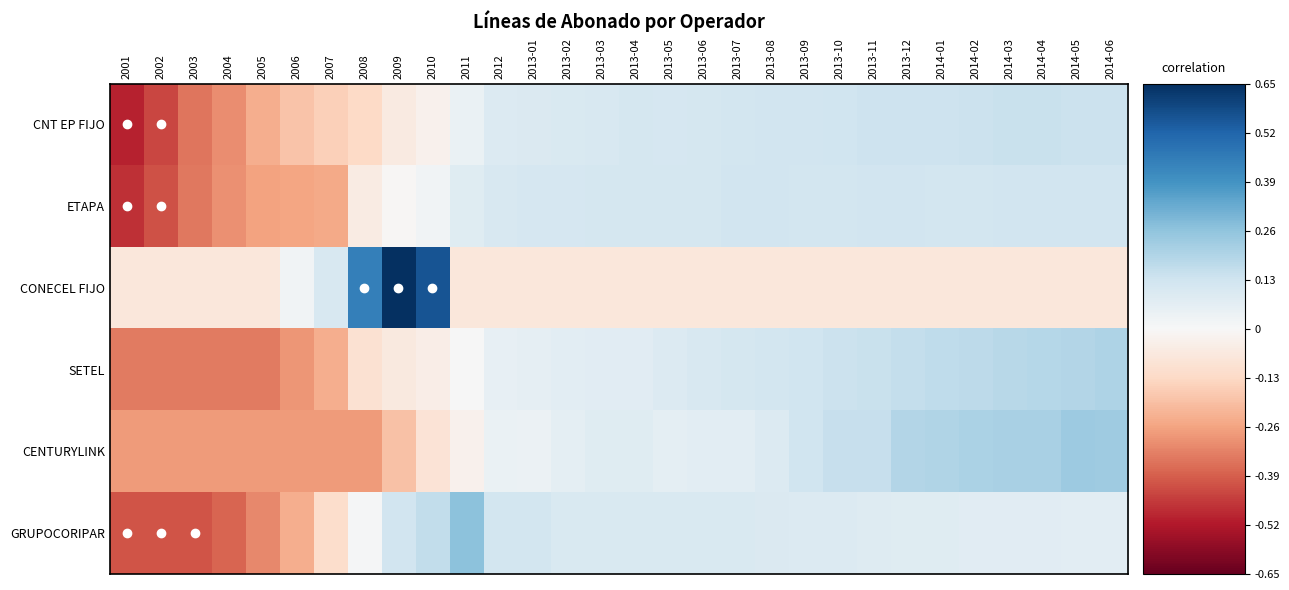

Reading left to right, list all the values displayed in this chart.

CNT EP FIJO: 2001=-0.5	2002=-0.4	2003=-0.3	2004=-0.3	2005=-0.2	2006=-0.2	2007=-0.2	2008=-0.1	2009=-0.1	2010=-0.0	2011=0.0	2012=0.1	2013-01=0.1	2013-02=0.1	2013-03=0.1	2013-04=0.1	2013-05=0.1	2013-06=0.1	2013-07=0.1	2013-08=0.1	2013-09=0.1	2013-10=0.1	2013-11=0.1	2013-12=0.1	2014-01=0.1	2014-02=0.1	2014-03=0.1	2014-04=0.1	2014-05=0.1	2014-06=0.1
ETAPA: 2001=-0.5	2002=-0.4	2003=-0.3	2004=-0.3	2005=-0.3	2006=-0.3	2007=-0.2	2008=-0.1	2009=-0.0	2010=0.0	2011=0.1	2012=0.1	2013-01=0.1	2013-02=0.1	2013-03=0.1	2013-04=0.1	2013-05=0.1	2013-06=0.1	2013-07=0.1	2013-08=0.1	2013-09=0.1	2013-10=0.1	2013-11=0.1	2013-12=0.1	2014-01=0.1	2014-02=0.1	2014-03=0.1	2014-04=0.1	2014-05=0.1	2014-06=0.1
CONECEL FIJO: 2001=-0.1	2002=-0.1	2003=-0.1	2004=-0.1	2005=-0.1	2006=0.0	2007=0.1	2008=0.4	2009=0.7	2010=0.6	2011=-0.1	2012=-0.1	2013-01=-0.1	2013-02=-0.1	2013-03=-0.1	2013-04=-0.1	2013-05=-0.1	2013-06=-0.1	2013-07=-0.1	2013-08=-0.1	2013-09=-0.1	2013-10=-0.1	2013-11=-0.1	2013-12=-0.1	2014-01=-0.1	2014-02=-0.1	2014-03=-0.1	2014-04=-0.1	2014-05=-0.1	2014-06=-0.1
SETEL: 2001=-0.3	2002=-0.3	2003=-0.3	2004=-0.3	2005=-0.3	2006=-0.3	2007=-0.2	2008=-0.1	2009=-0.1	2010=-0.0	2011=0.0	2012=0.1	2013-01=0.1	2013-02=0.1	2013-03=0.1	2013-04=0.1	2013-05=0.1	2013-06=0.1	2013-07=0.1	2013-08=0.1	2013-09=0.1	2013-10=0.1	2013-11=0.1	2013-12=0.2	2014-01=0.2	2014-02=0.2	2014-03=0.2	2014-04=0.2	2014-05=0.2	2014-06=0.2
CENTURYLINK: 2001=-0.3	2002=-0.3	2003=-0.3	2004=-0.3	2005=-0.3	2006=-0.3	2007=-0.3	2008=-0.3	2009=-0.2	2010=-0.1	2011=-0.0	2012=0.0	2013-01=0.0	2013-02=0.1	2013-03=0.1	2013-04=0.1	2013-05=0.1	2013-06=0.1	2013-07=0.1	2013-08=0.1	2013-09=0.1	2013-10=0.2	2013-11=0.2	2013-12=0.2	2014-01=0.2	2014-02=0.2	2014-03=0.2	2014-04=0.2	2014-05=0.2	2014-06=0.2
GRUPOCORIPAR: 2001=-0.4	2002=-0.4	2003=-0.4	2004=-0.4	2005=-0.3	2006=-0.2	2007=-0.1	2008=0.0	2009=0.1	2010=0.2	2011=0.3	2012=0.1	2013-01=0.1	2013-02=0.1	2013-03=0.1	2013-04=0.1	2013-05=0.1	2013-06=0.1	2013-07=0.1	2013-08=0.1	2013-09=0.1	2013-10=0.1	2013-11=0.1	2013-12=0.1	2014-01=0.1	2014-02=0.1	2014-03=0.1	2014-04=0.1	2014-05=0.1	2014-06=0.1